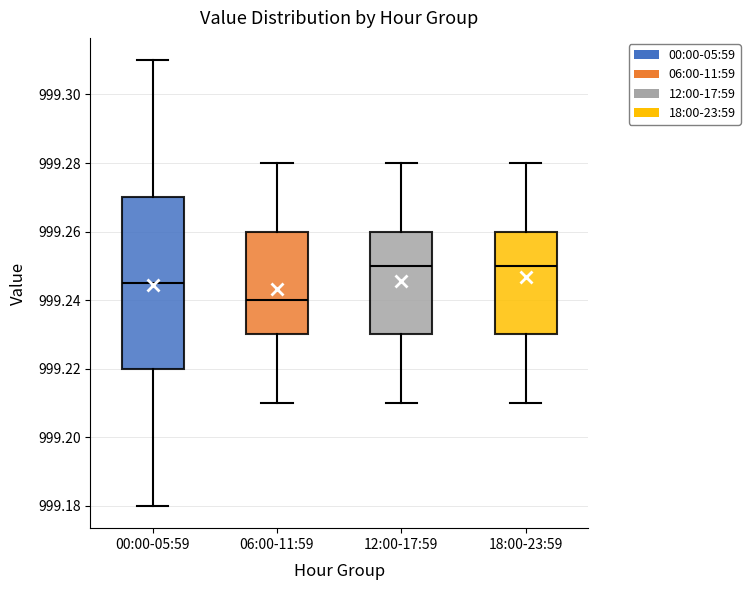

Which box's median line is the lowest?

06:00-11:59